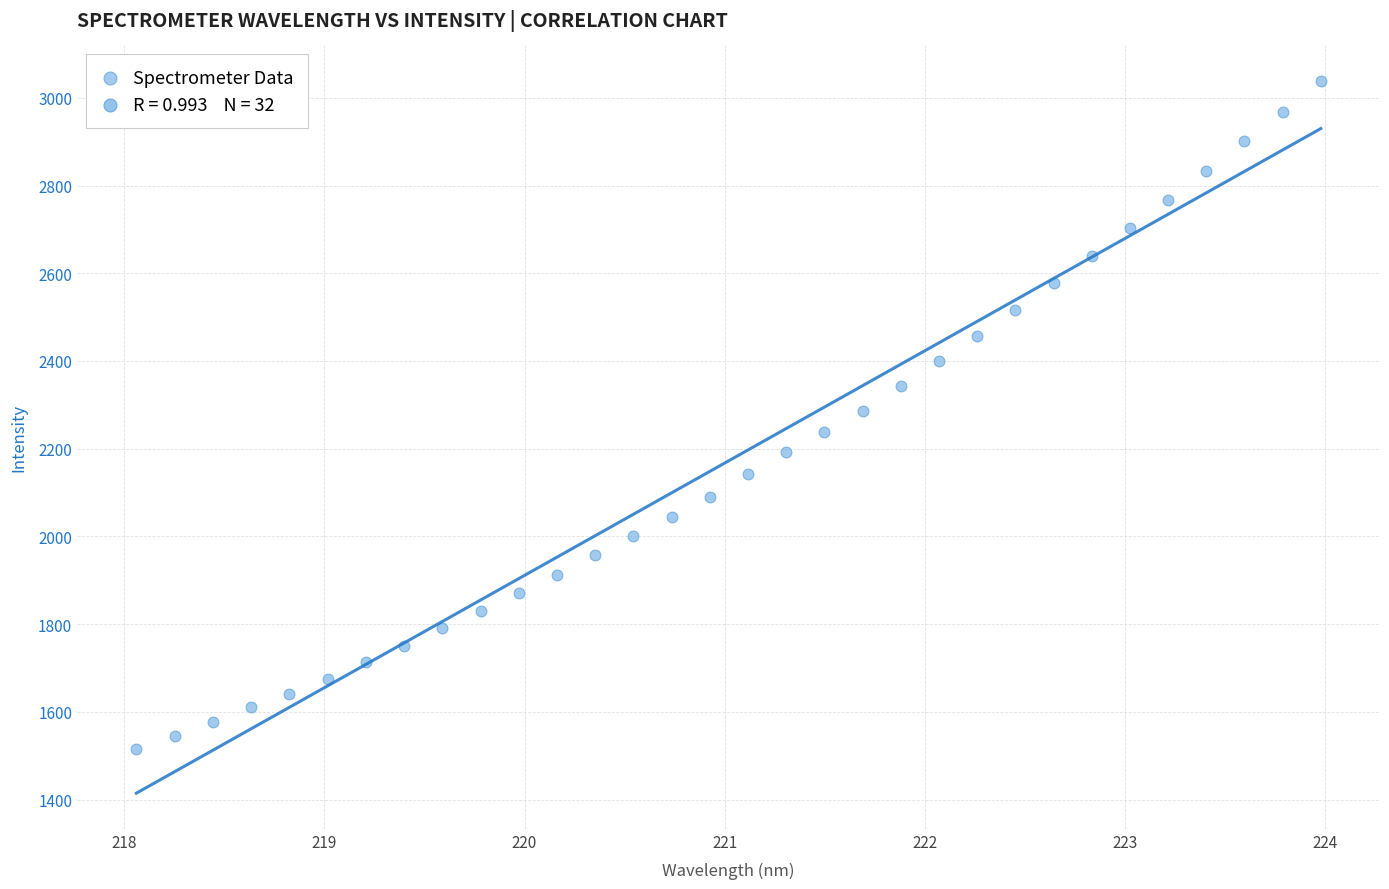

What is the range of X values (max minus min)?

5.9